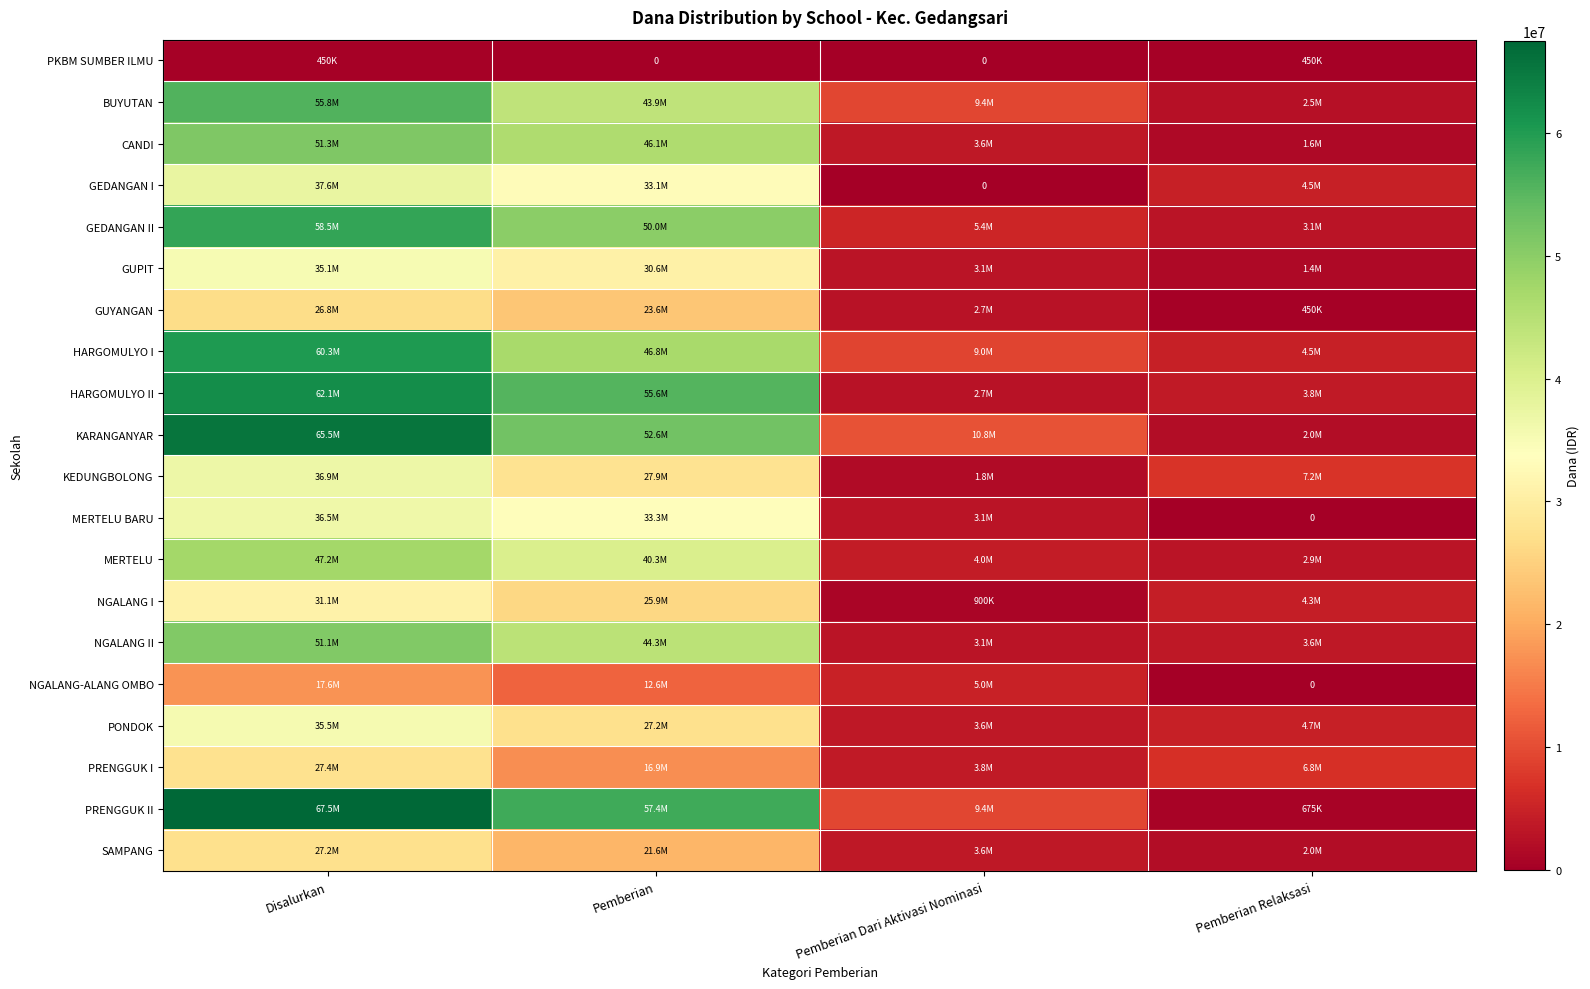

The NGALANG I series shows 15332673 at Pemberian. True or false?

False